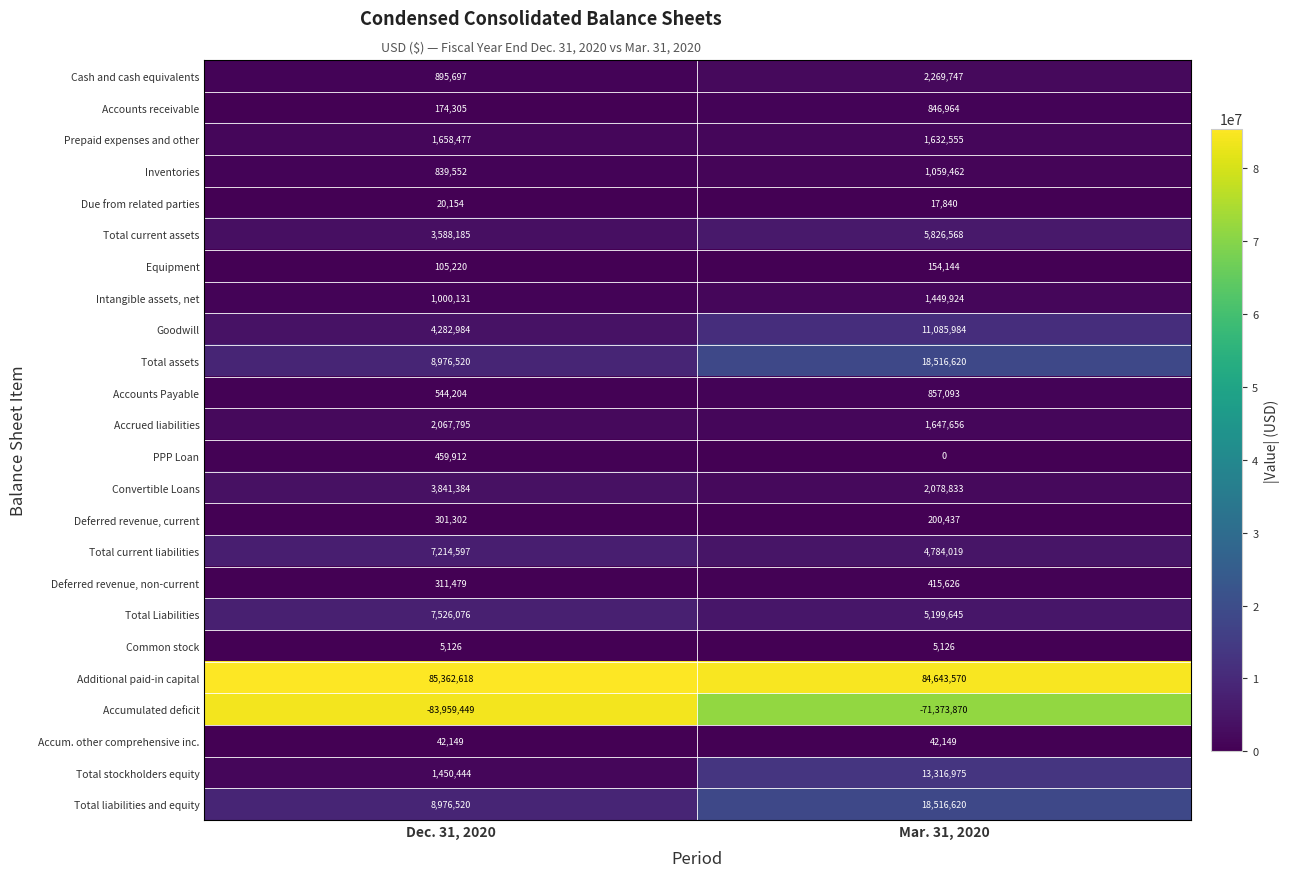

Which category has the highest value in the Total stockholders equity series?

Mar. 31, 2020